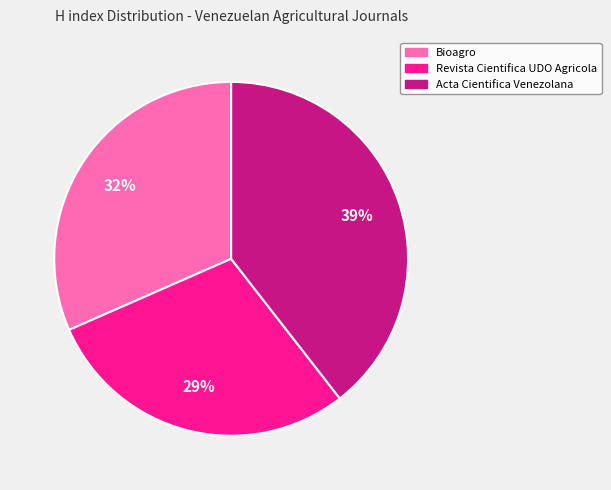

Which category has the smallest portion of the pie?

Revista Cientifica UDO Agricola